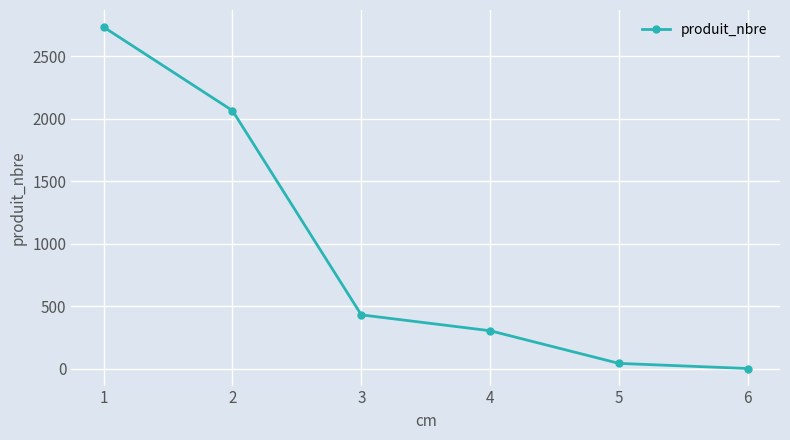

Reading left to right, list all the values displayed in this chart.

2732	2064	431	304	43	2